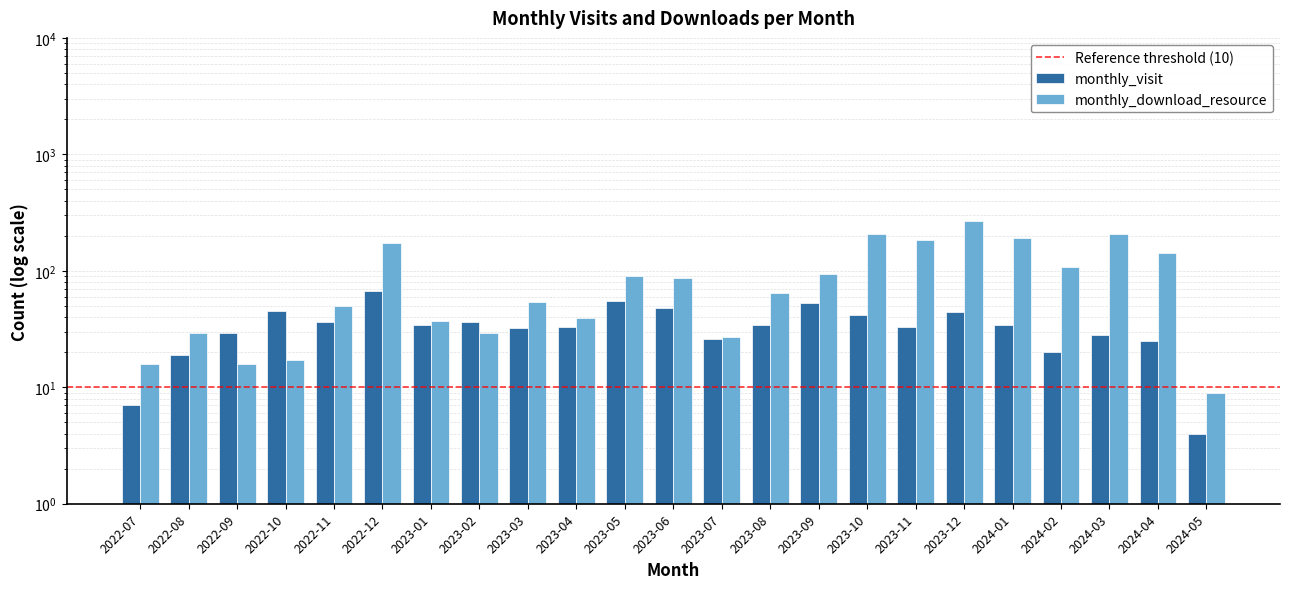

What value does the monthly_visit series have at 2023-08?

34